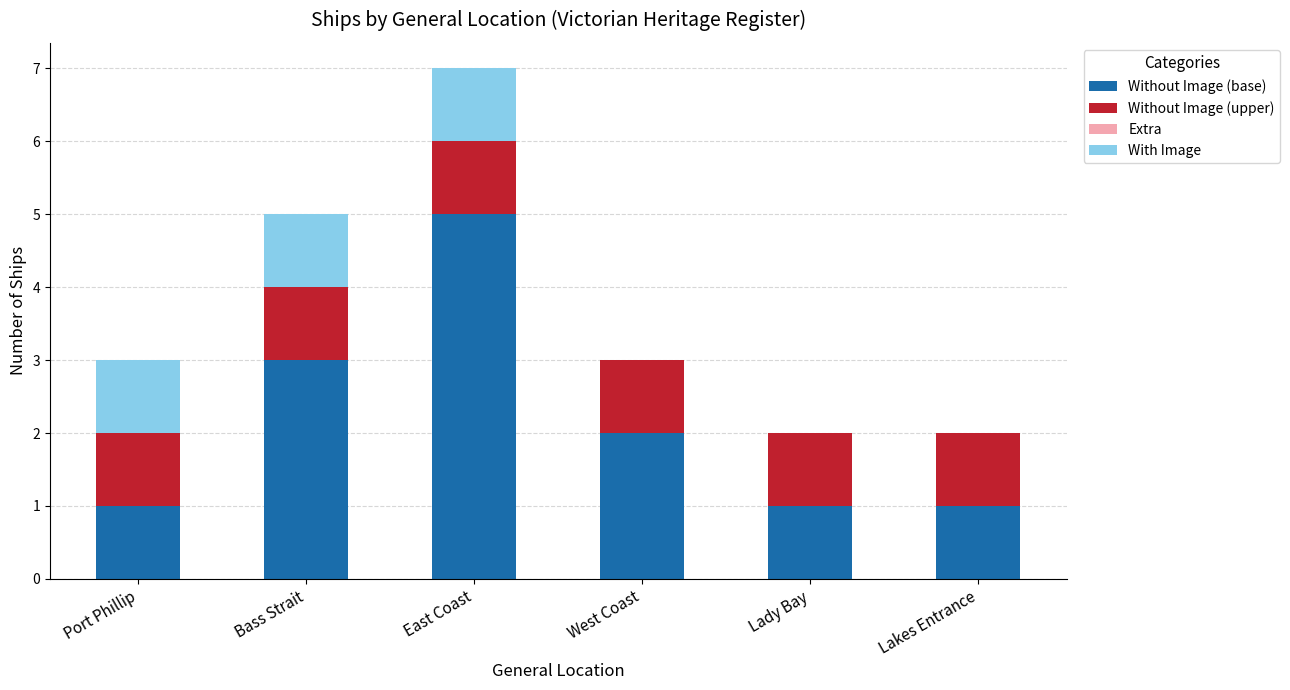

At which category is the sum across all series the highest?

East Coast